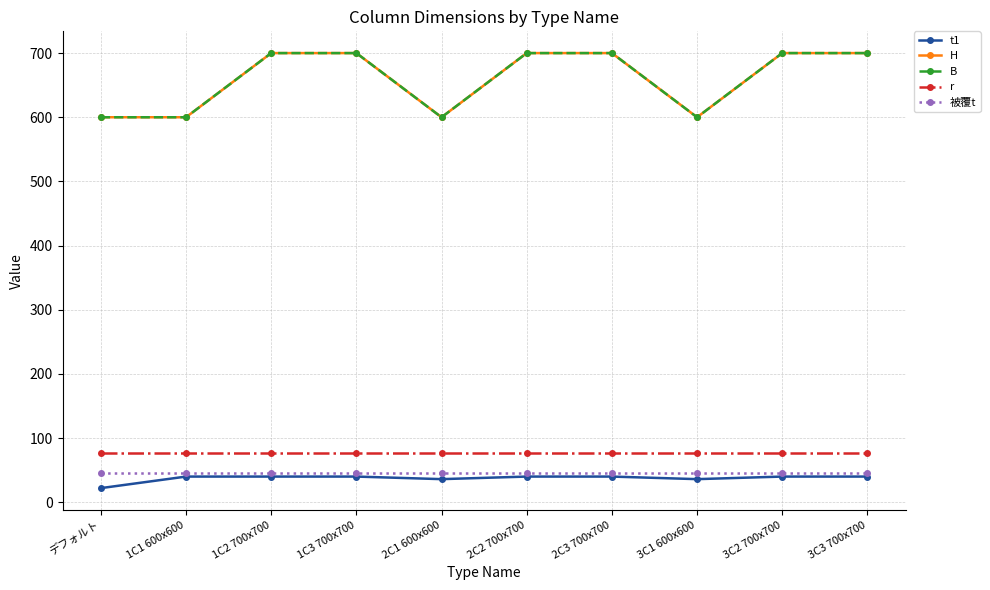

Rank the series by their maximum value, from highest to lowest.

H, B, r, 被覆t, t1